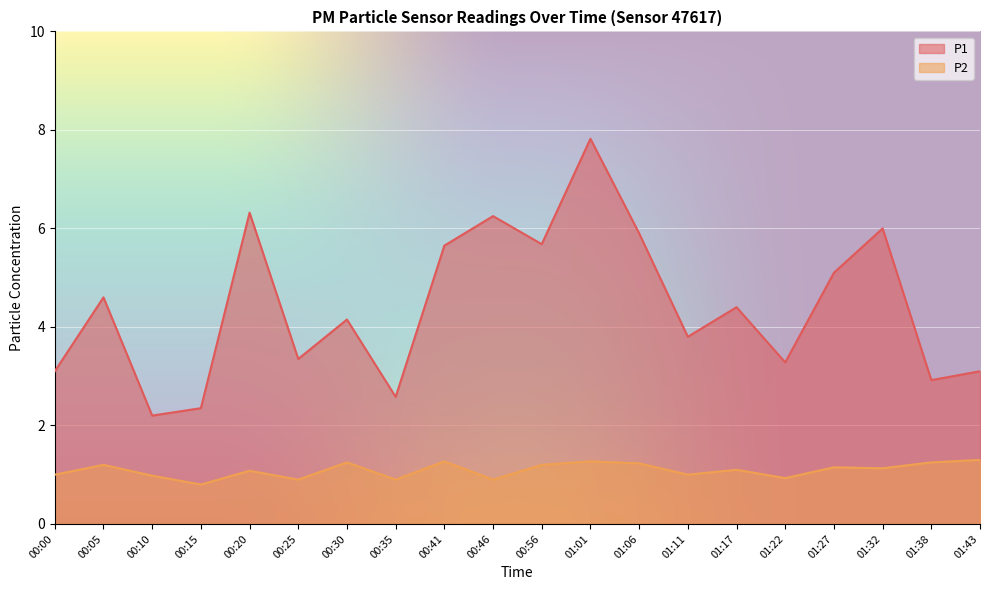

The value of P2 at 01:38 is 2.0. True or false?

False